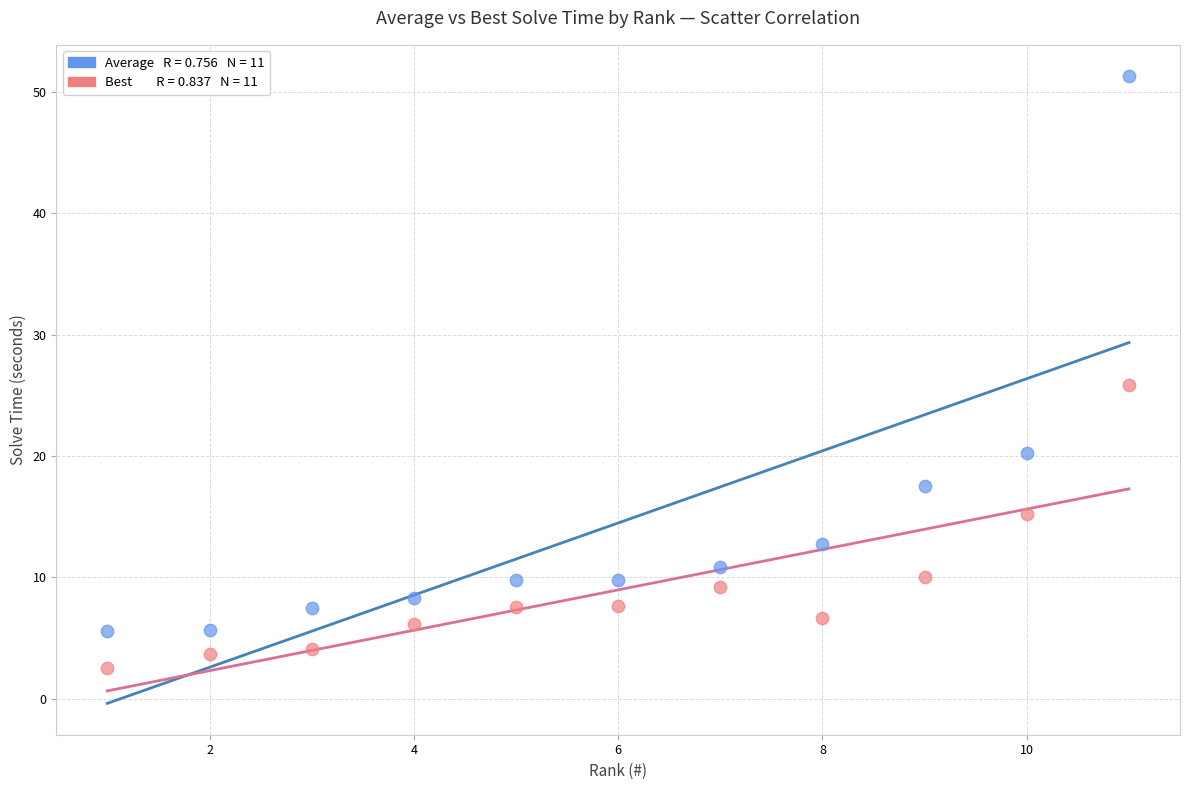

Across all data points, what is the range of Y values (max minus min)?

48.8